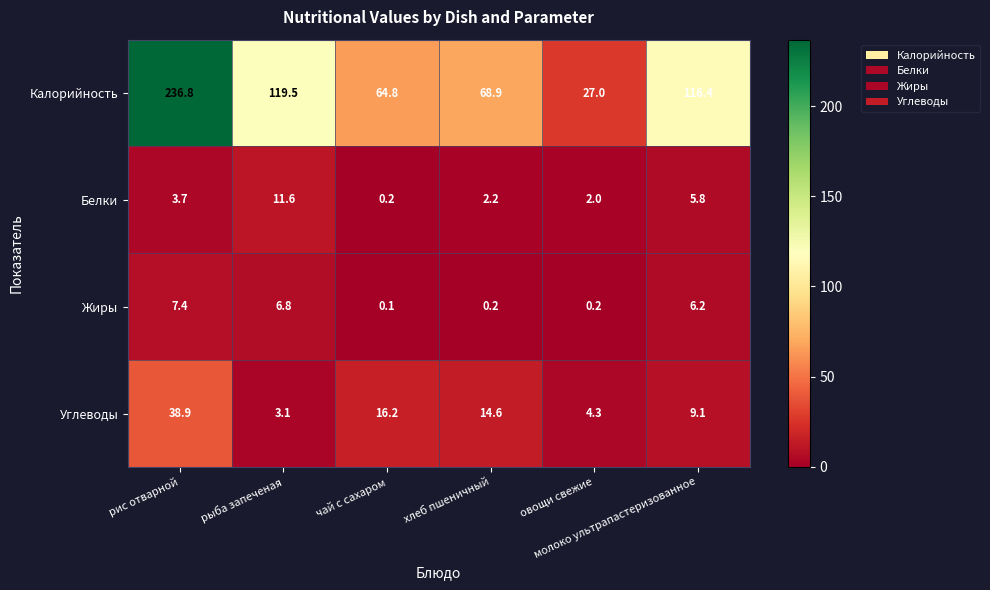

What is the average value of the Углеводы series?

14.4